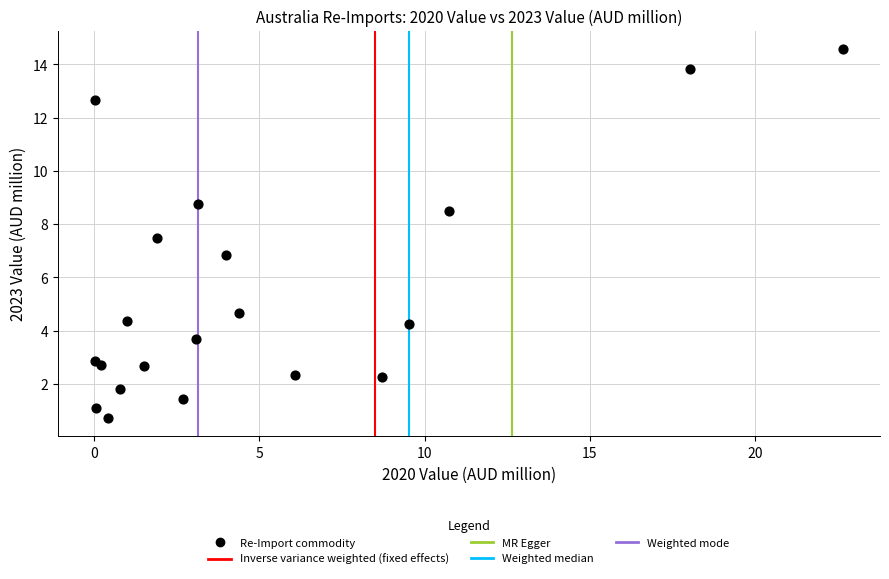

What Y value in the scatter plot is closest to 7?

6.8